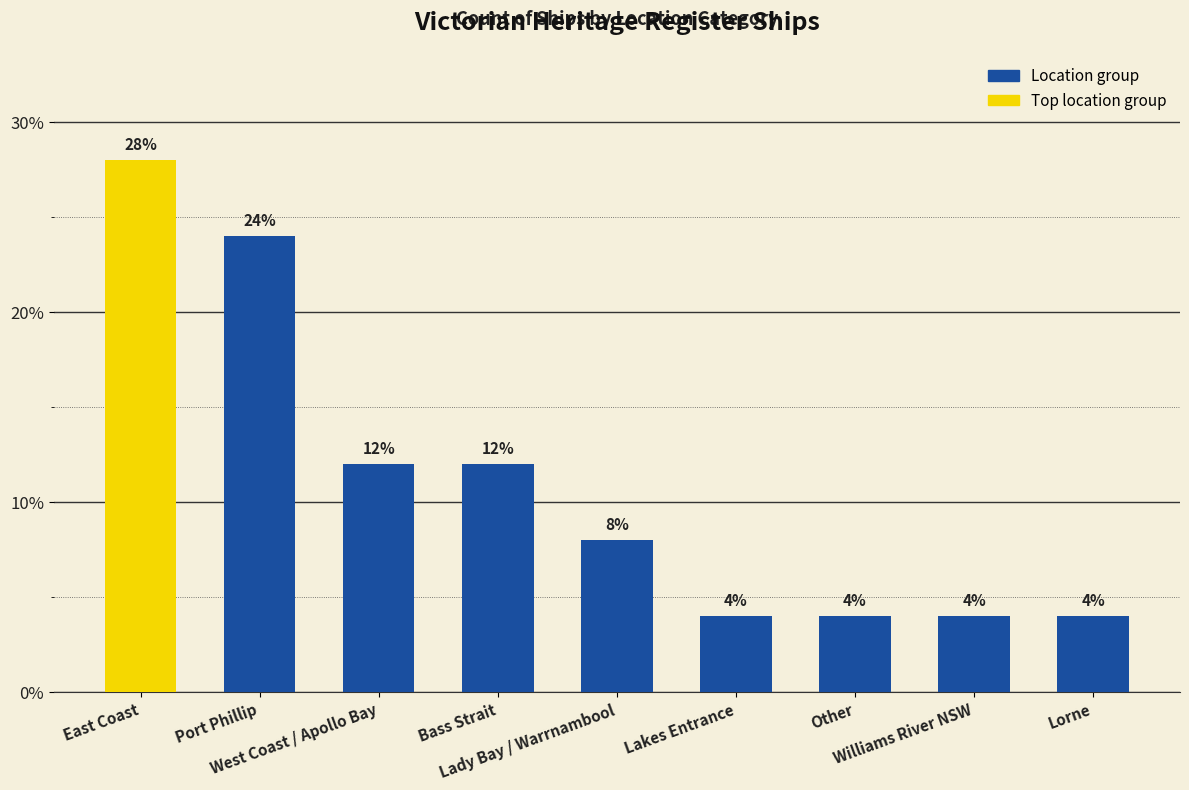

What is the difference between the values at Other and West Coast / Apollo Bay?

8.0